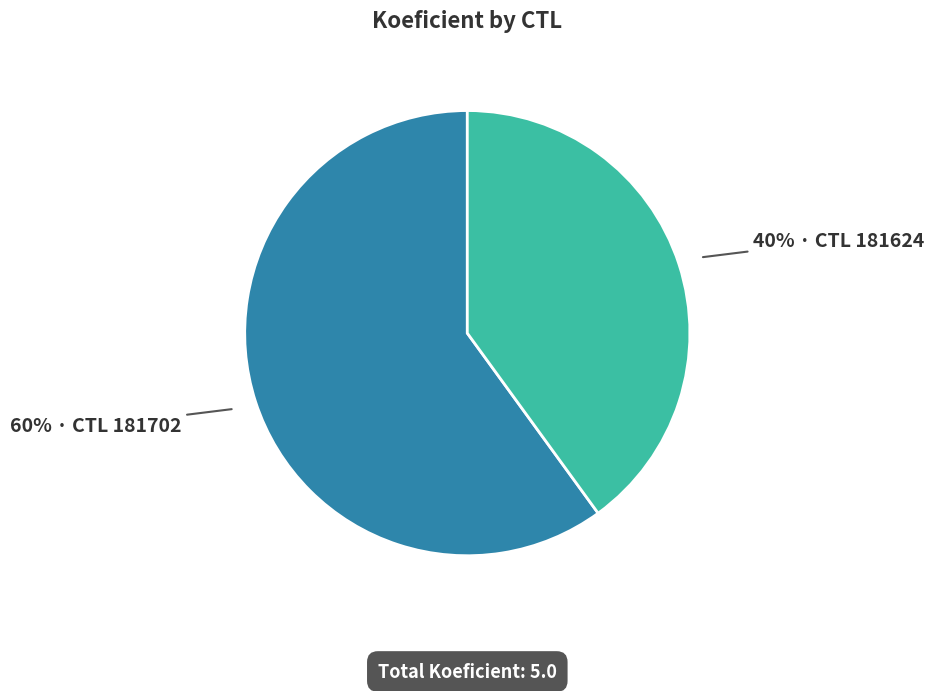

To the nearest percent, what is the difference between the largest and smallest slice percentages?

20%